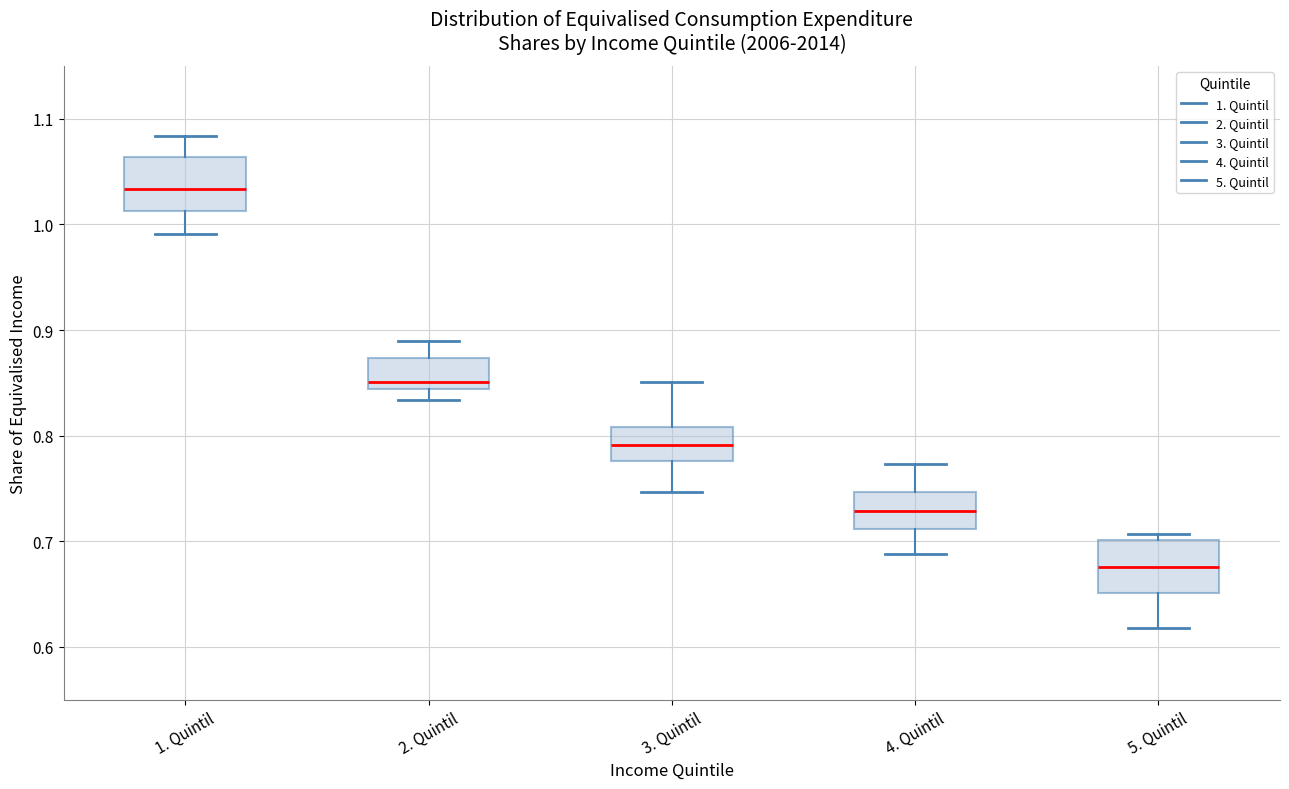

Reading left to right, read every box against the y-axis: the position of its median line, the range the box covers, and the ends of its whiskers. The values are not printed on the chart, so give them approximately, as read against the axis.

1. Quintil: median 1.03, box 1.01 to 1.06, whiskers 0.99 to 1.08
2. Quintil: median 0.85, box 0.84 to 0.87, whiskers 0.83 to 0.89
3. Quintil: median 0.79, box 0.78 to 0.81, whiskers 0.75 to 0.85
4. Quintil: median 0.73, box 0.71 to 0.75, whiskers 0.69 to 0.77
5. Quintil: median 0.68, box 0.65 to 0.70, whiskers 0.62 to 0.71